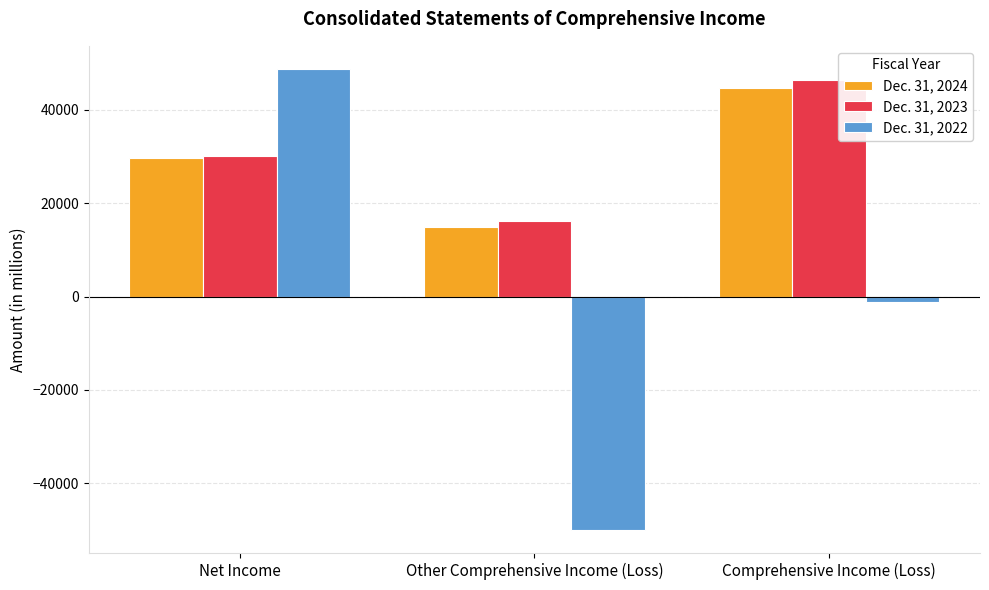

What is the total value across all series at Other Comprehensive Income (Loss)?

-18800